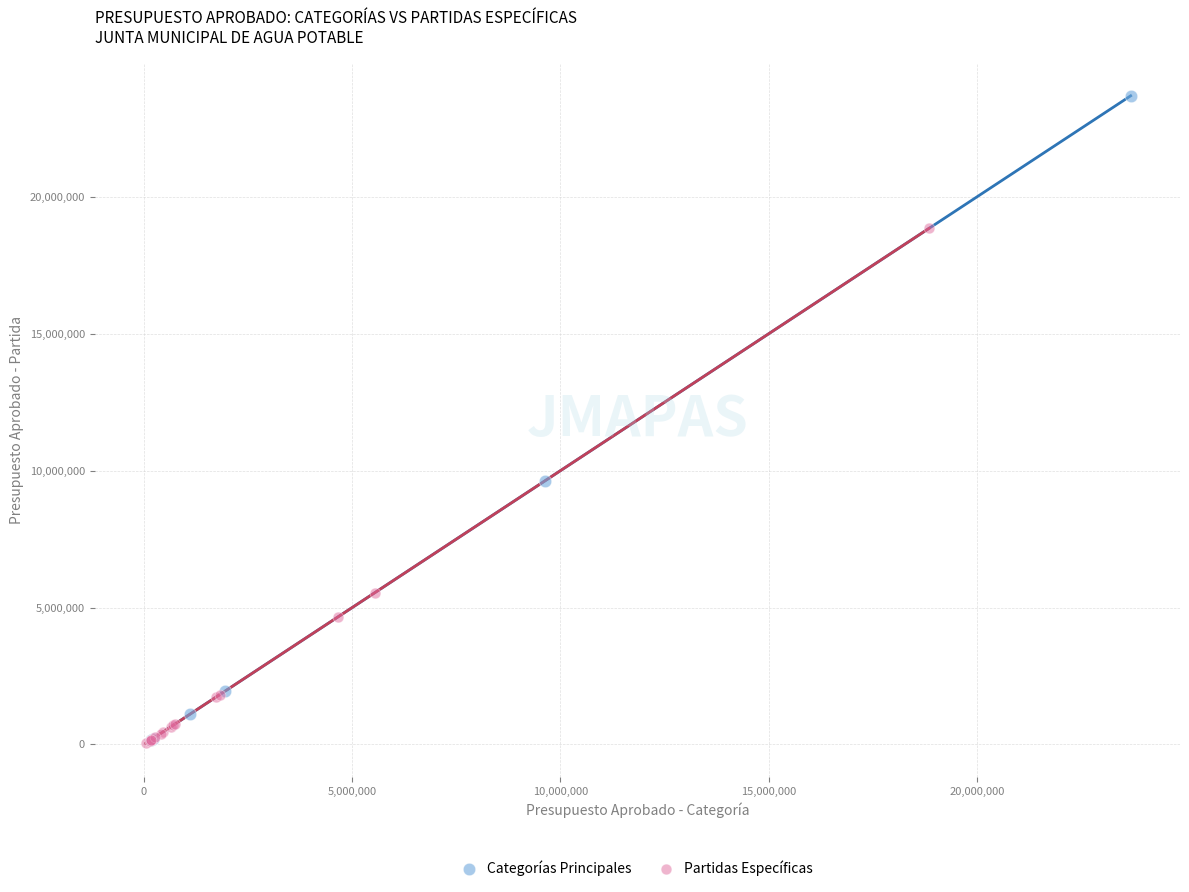

Which series has the widest spread of Y values?

Categorías Principales